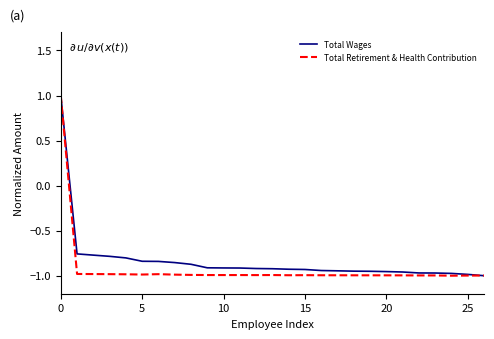

After their last crossing, which series has the higher values: Total Retirement & Health Contribution or Total Wages?

Total Retirement & Health Contribution